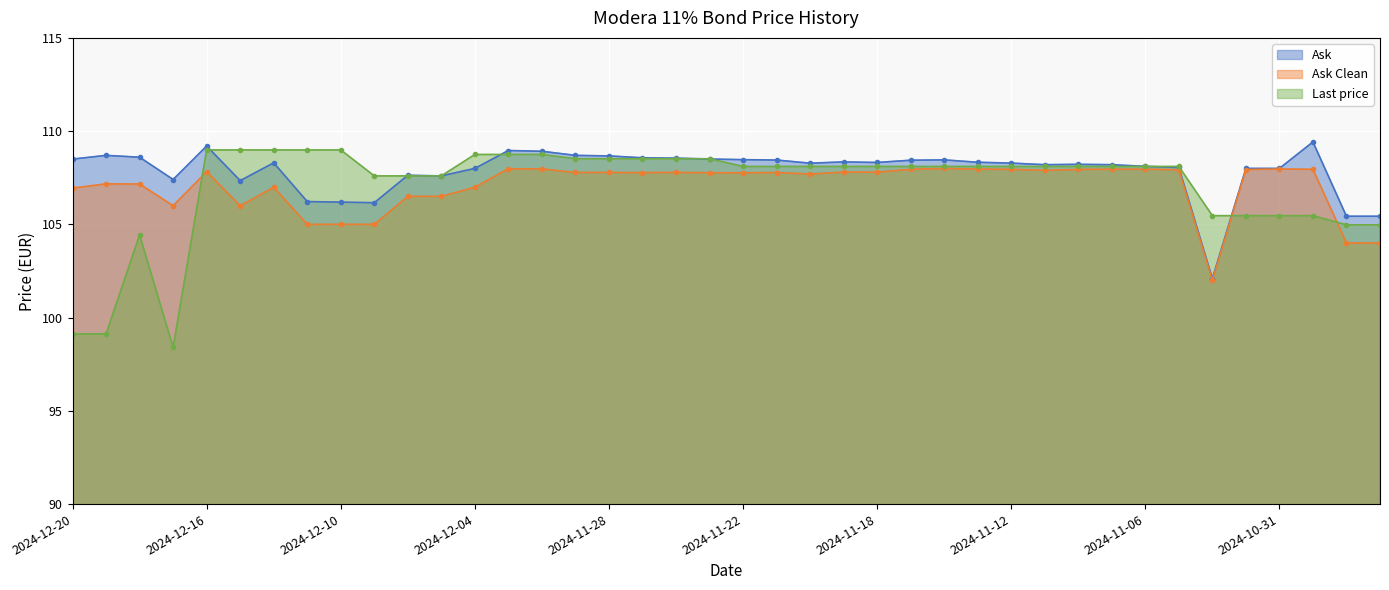

List the labels in order of Ask value, largest first.

2024-10-30, 2024-12-16, 2024-12-03, 2024-12-02, 2024-12-19, 2024-11-29, 2024-11-28, 2024-12-18, 2024-11-27, 2024-11-26, 2024-11-25, 2024-12-20, 2024-11-22, 2024-11-14, 2024-11-21, 2024-11-15, 2024-11-19, 2024-11-13, 2024-11-18, 2024-12-12, 2024-11-12, 2024-11-20, 2024-11-08, 2024-11-11, 2024-11-07, 2024-11-06, 2024-11-05, 2024-12-04, 2024-11-01, 2024-10-31, 2024-12-06, 2024-12-05, 2024-12-17, 2024-12-13, 2024-12-11, 2024-12-10, 2024-12-09, 2024-10-29, 2024-10-28, 2024-11-04